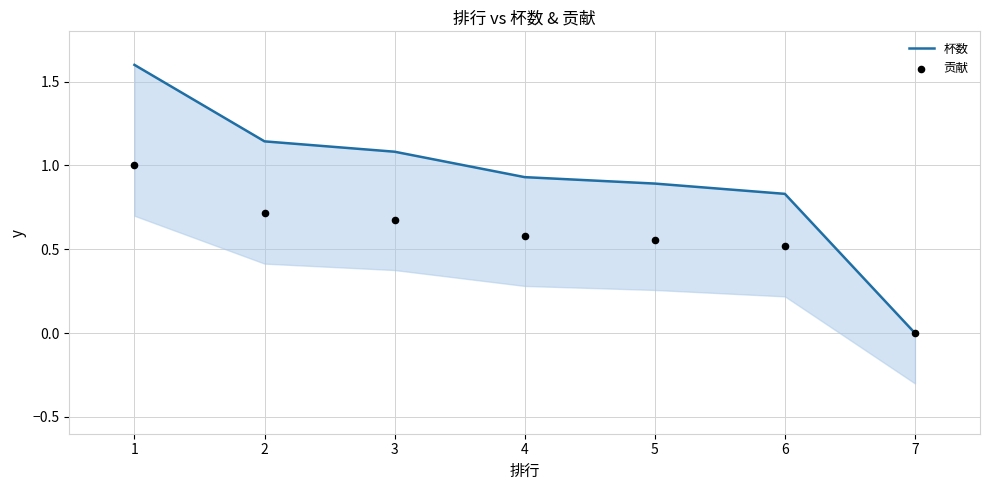

Is the value of 杯数 at 7 greater than the value of 贡献 at 4?

No